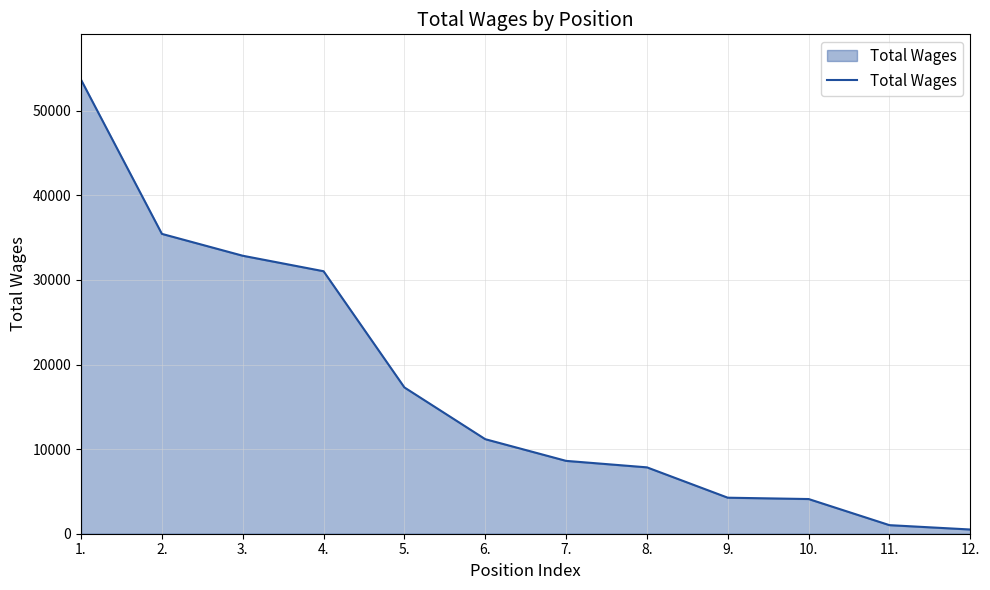

What is the change in value from 5. to 7.?

-8680